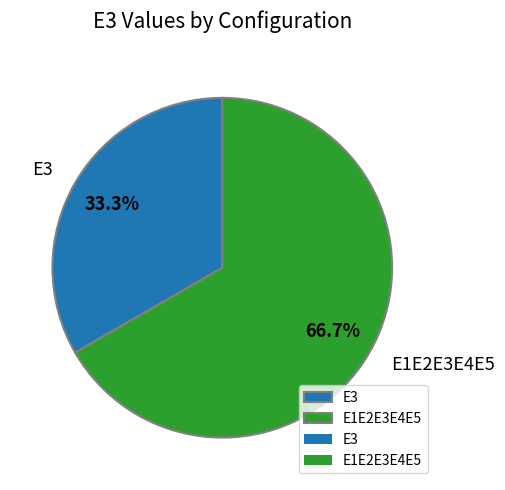

Do E1E2E3E4E5 and E3 together represent more than half of the pie?

Yes